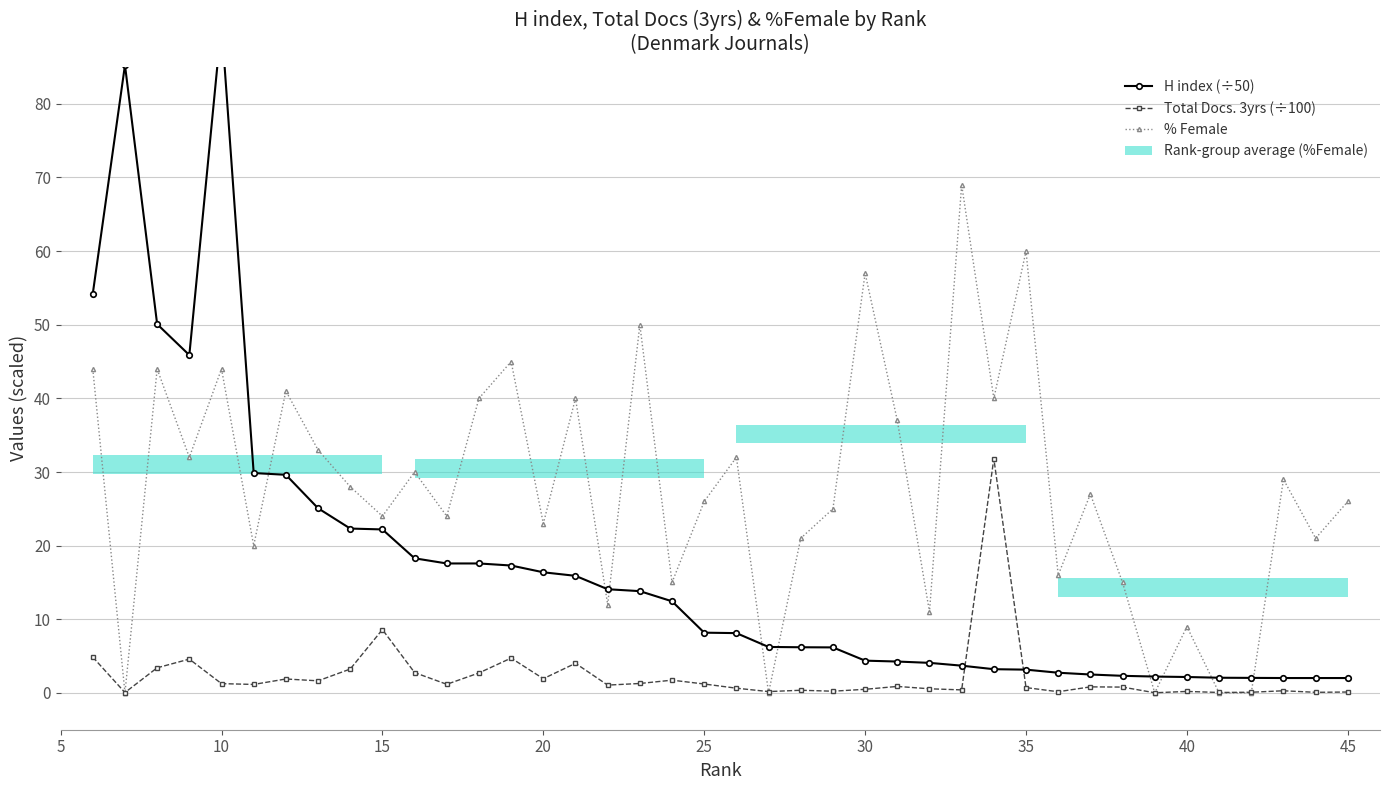

Which series has the largest total across all categories?

% Female